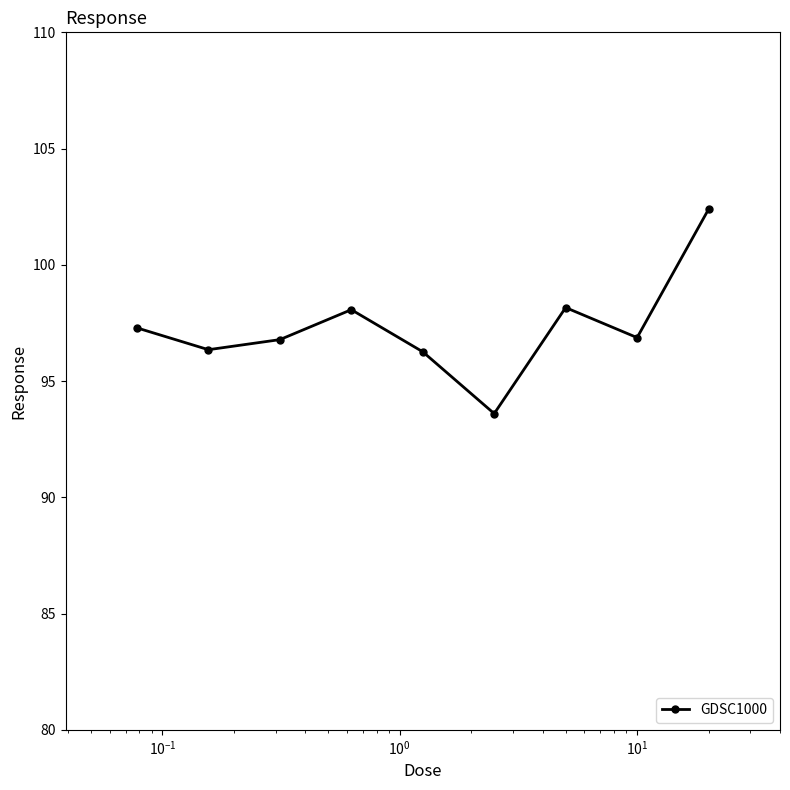

What is the difference between the second highest and second lowest values?

1.9